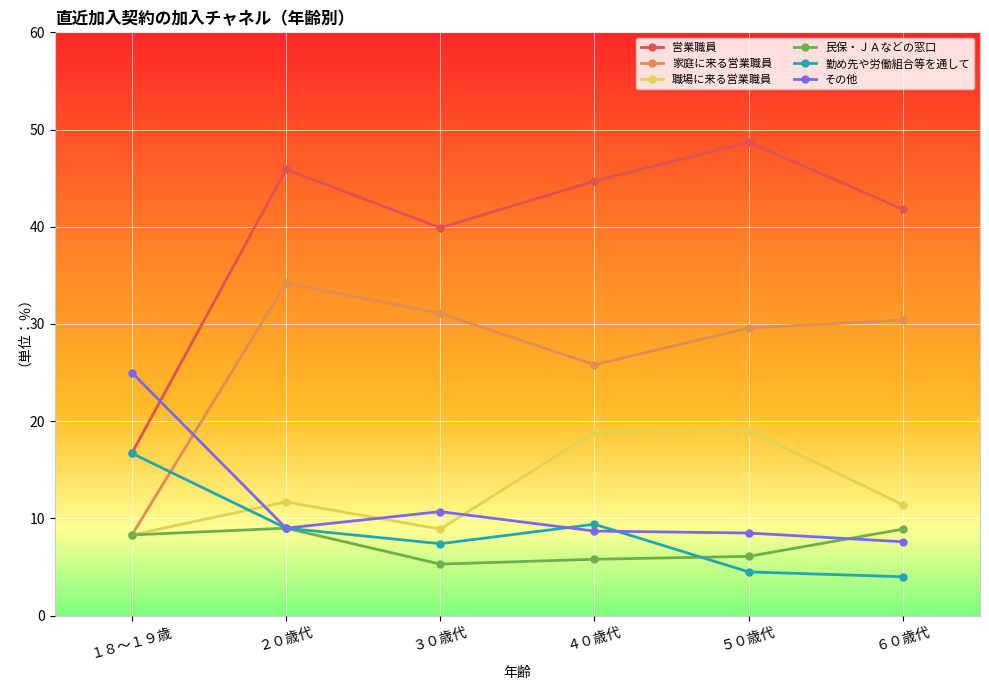

Where is the first local maximum for その他?

３０歳代